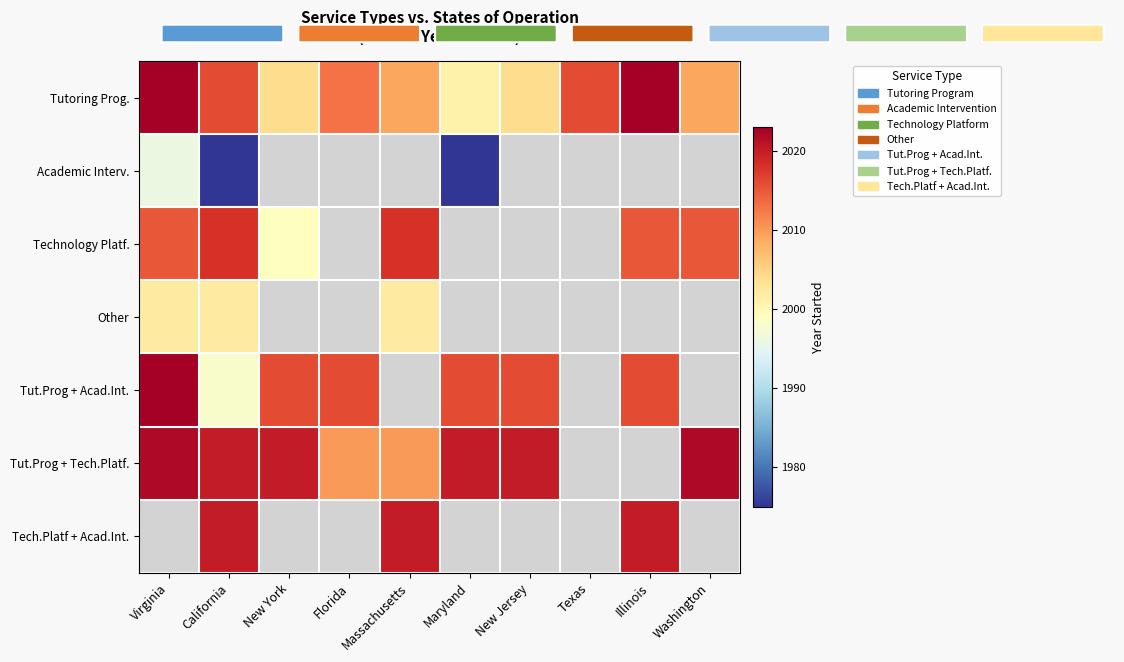

Where does the Tutoring Prog. series first go above 2013?

Virginia